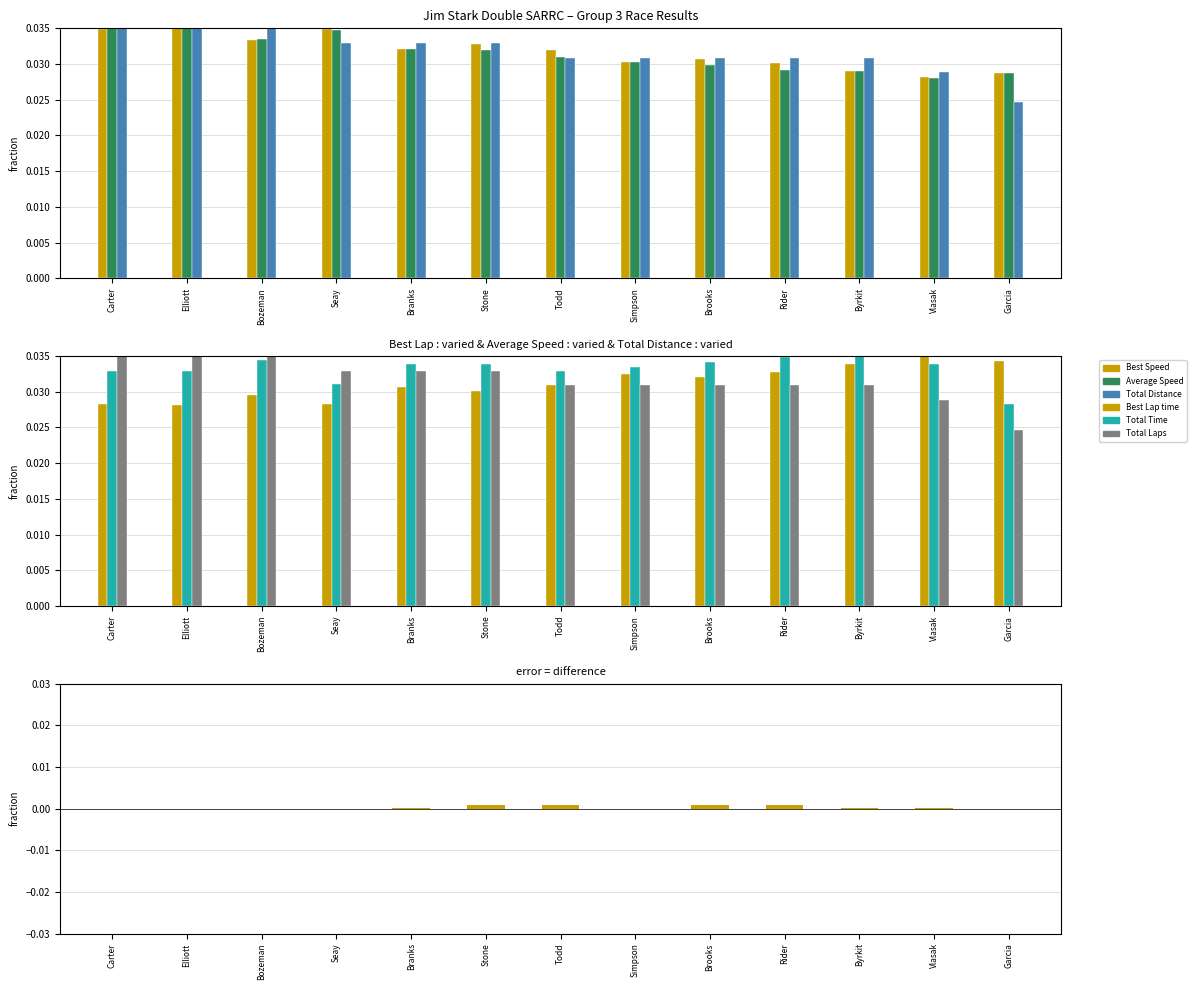

How many Total Time values are between 0 and 1?

13